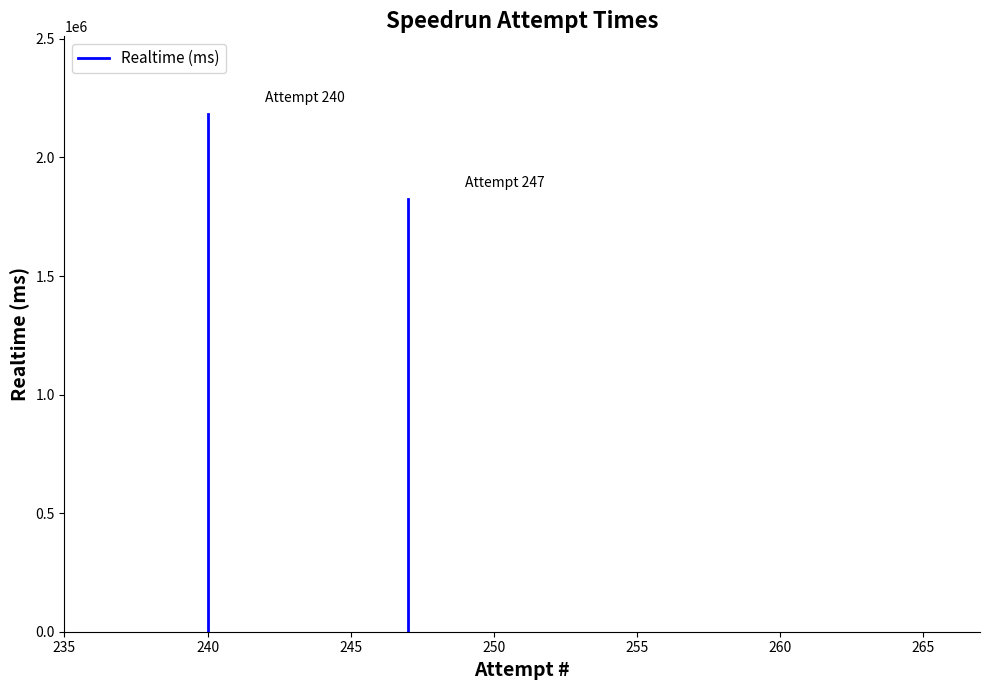

How many lines are shown in the chart?

1